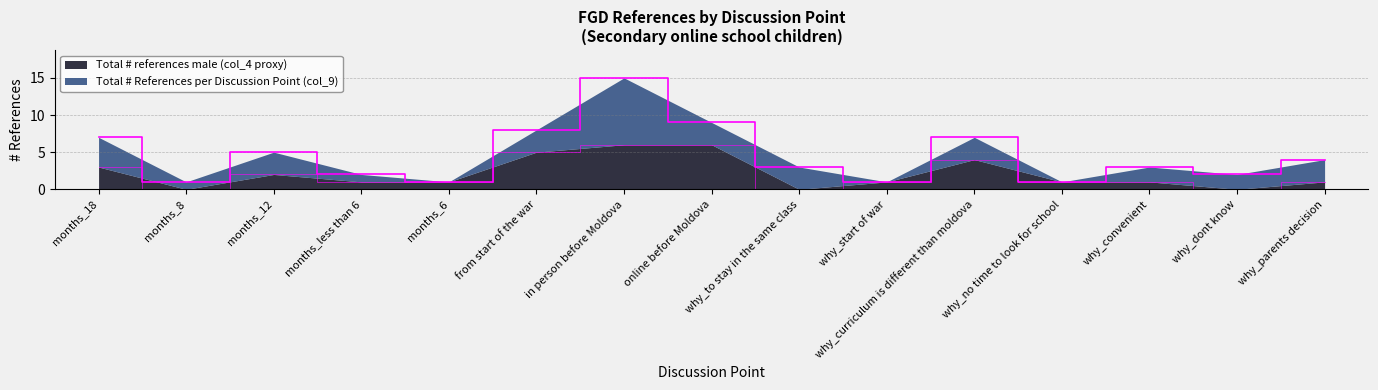

Reading left to right, transcribe all the data shown in this chart.

Total # References per Discussion Point (col_9): 7	1	5	2	1	8	15	9	3	1	7	1	3	2	4
Total # references male (col_4 proxy): 3	0	2	1	1	5	6	6	0	1	4	1	1	0	1